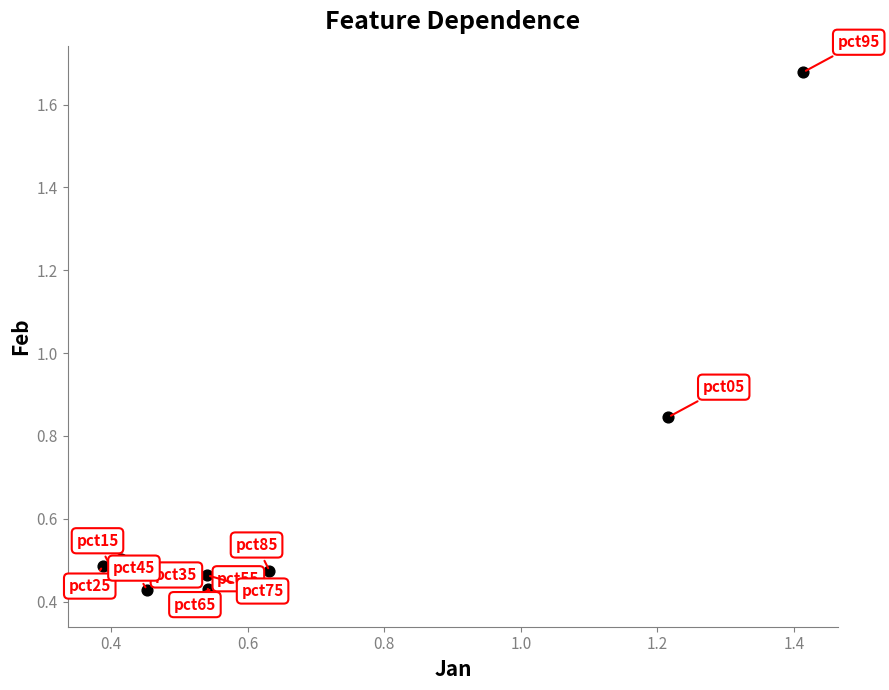

What is the range of X values (max minus min)?

1.0